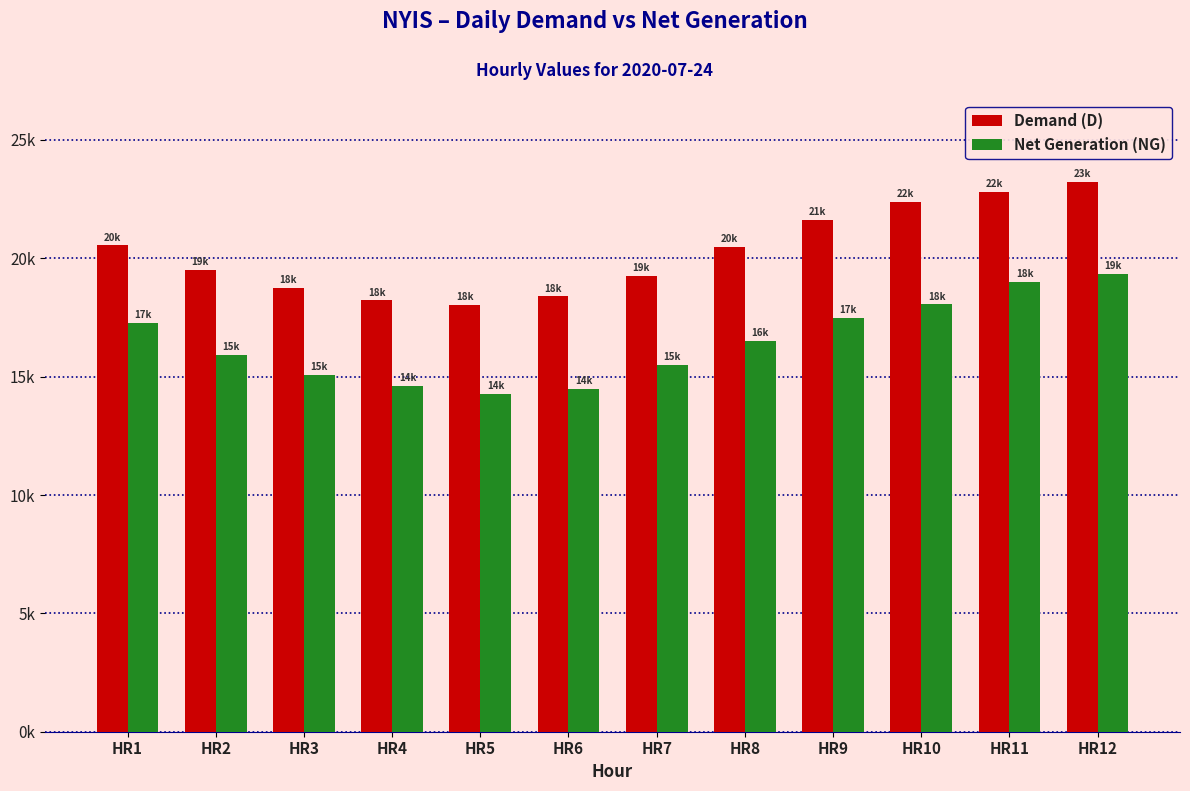

Reading left to right, transcribe all the data shown in this chart.

Demand (D): HR1=20547	HR2=19516	HR3=18749	HR4=18224	HR5=18034	HR6=18387	HR7=19262	HR8=20487	HR9=21611	HR10=22368	HR11=22810	HR12=23243
Net Generation (NG): HR1=17287	HR2=15932	HR3=15072	HR4=14601	HR5=14257	HR6=14495	HR7=15493	HR8=16517	HR9=17494	HR10=18051	HR11=18991	HR12=19354